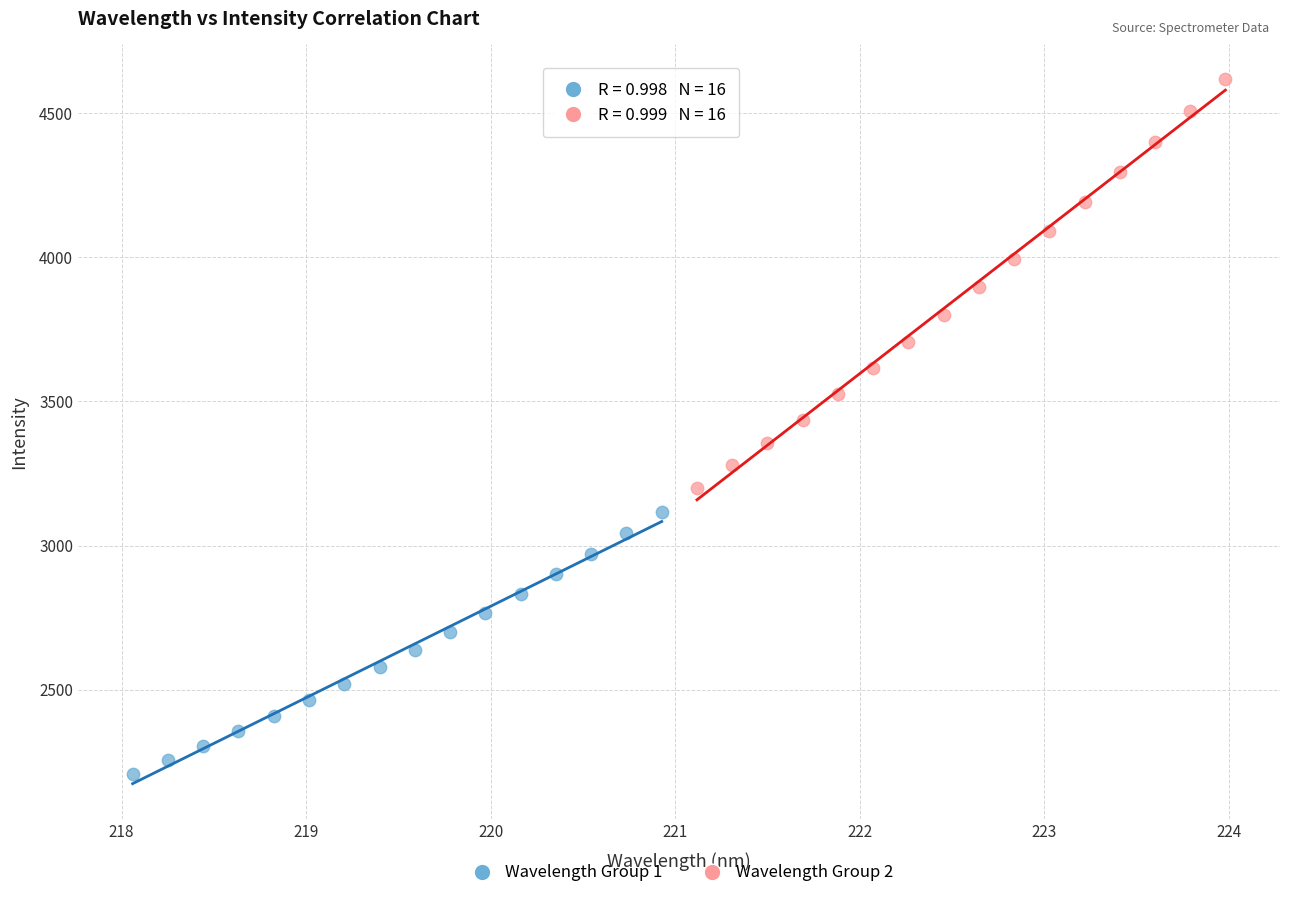

Which series has the widest spread of Y values?

Wavelength Group 2